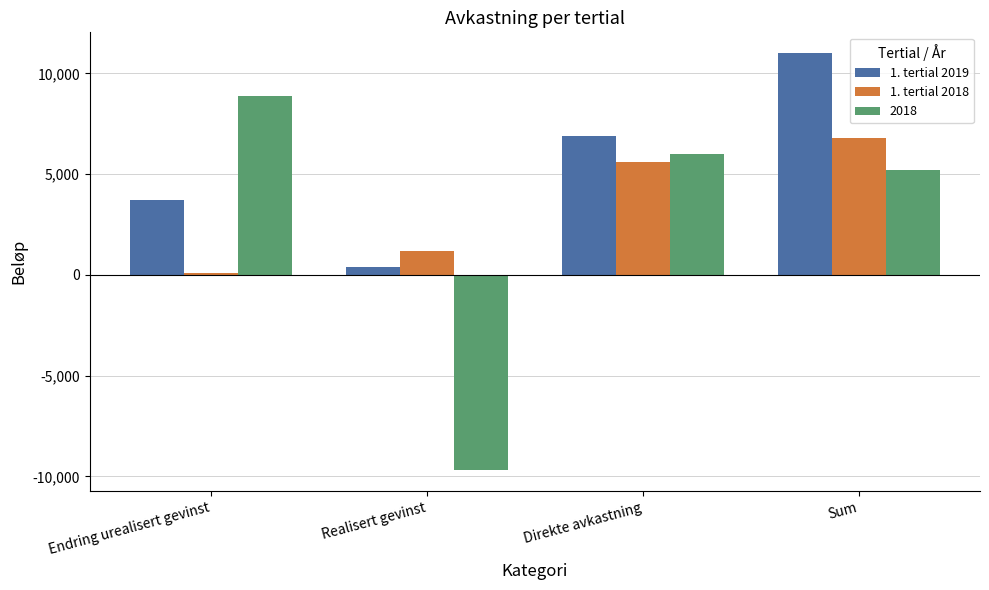

List the series in order of their overall mean, highest first.

1. tertial 2019, 1. tertial 2018, 2018